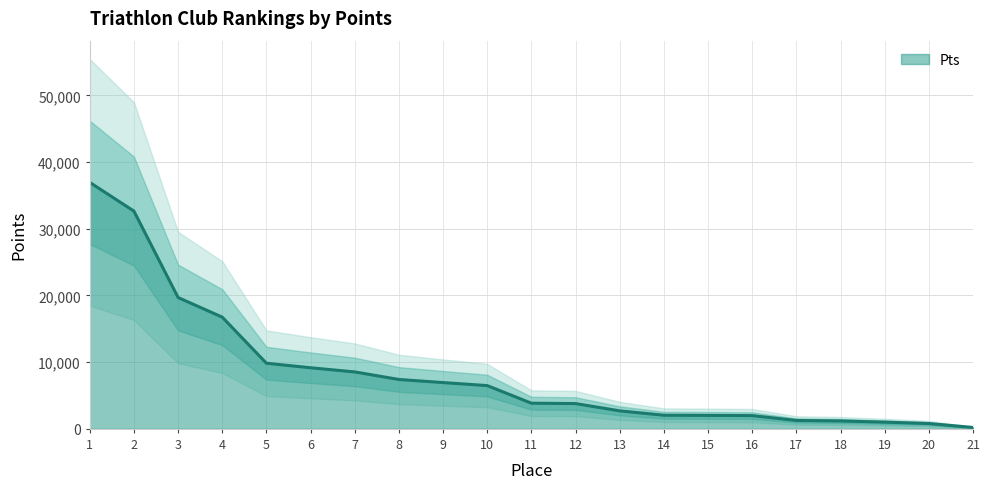

What is the value of the 20th point from the left?

800